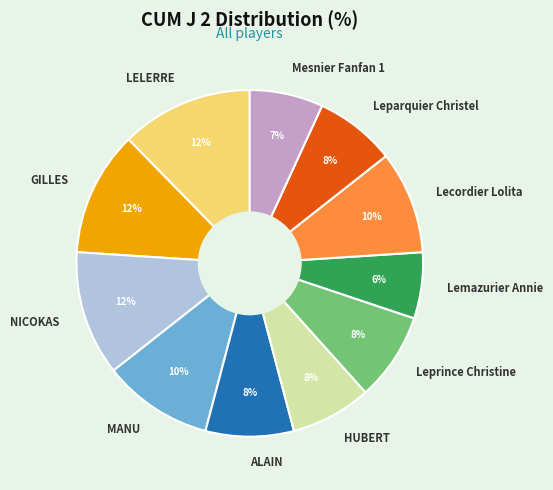

Do NICOKAS and Leprince Christine together represent more than half of the pie?

No